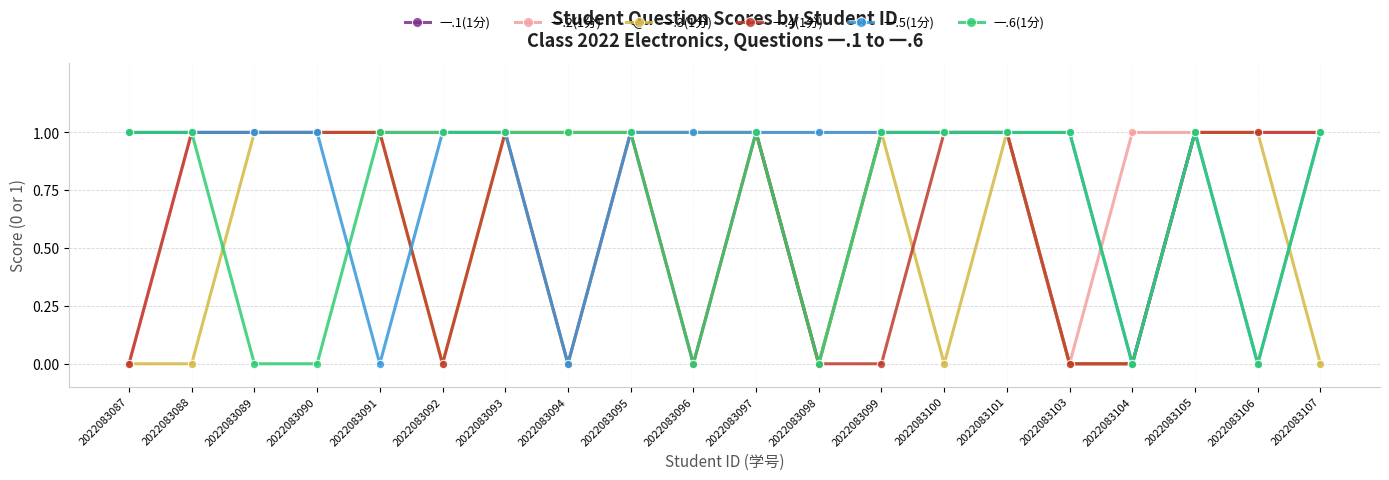

At how many categories does at least one series exceed 0?

20